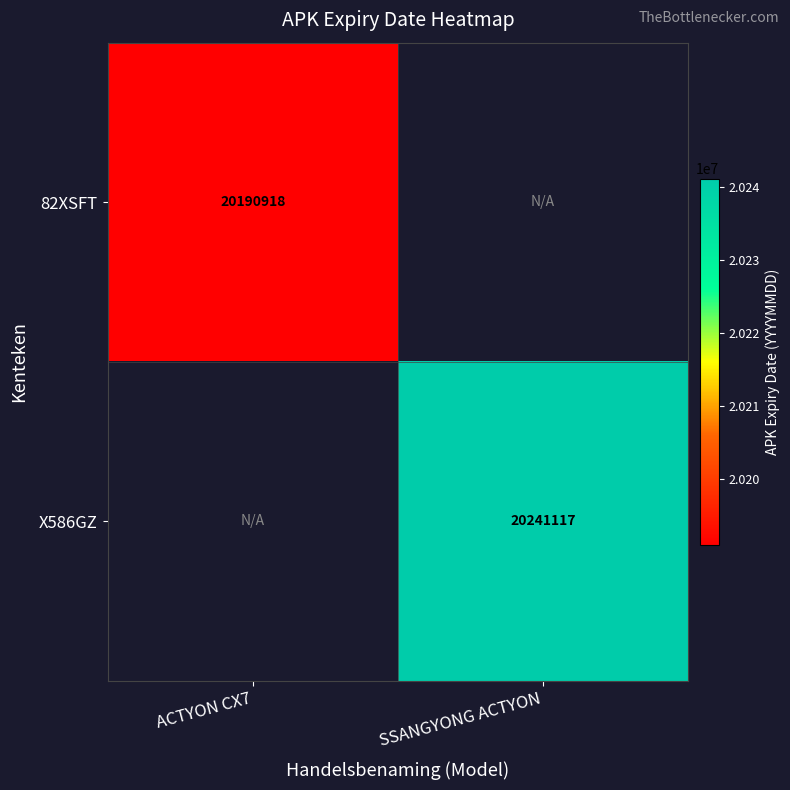

How many series are shown in this chart?

2